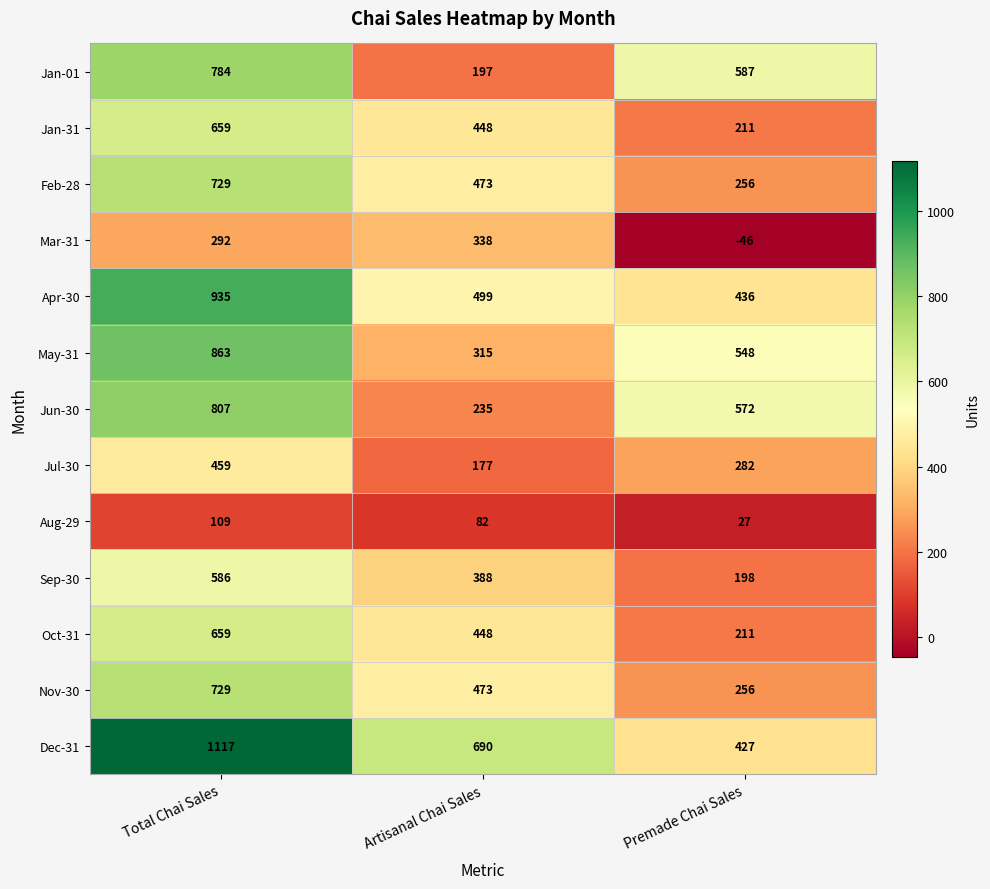

List the labels in order of Jan-01 value, largest first.

Total Chai Sales, Premade Chai Sales, Artisanal Chai Sales